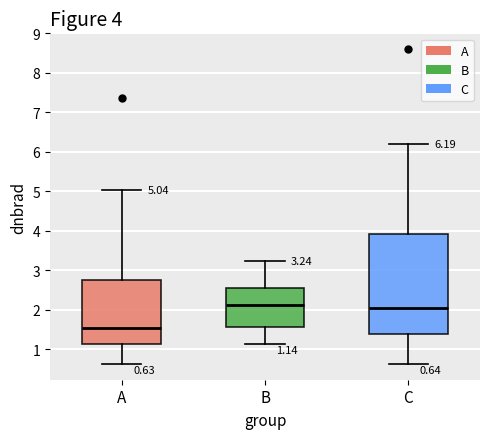

Which box is the tallest, from its lower edge to its upper edge?

C